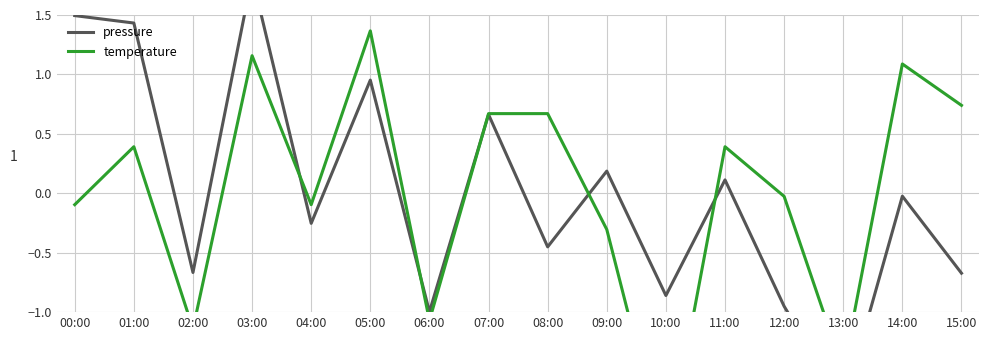

Between which two adjacent categories do temperature and pressure first intersect?

03:00 and 04:00